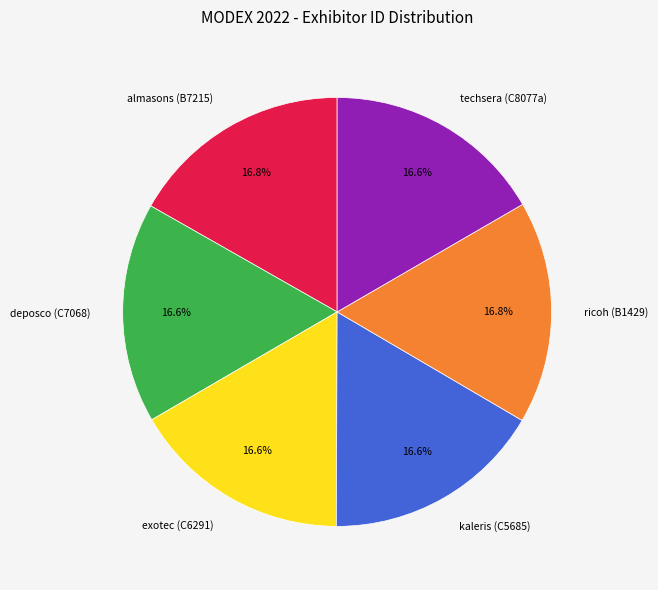

Does ricoh (B1429) represent more than half of the total?

No